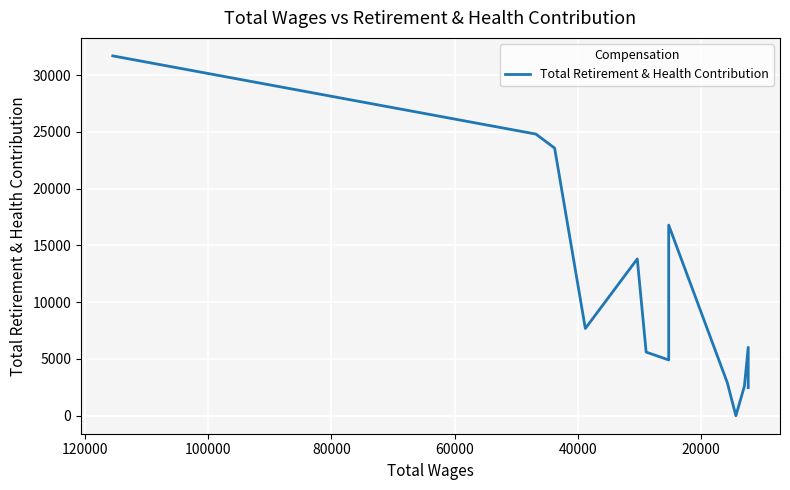

What is the difference between the maximum and minimum values?

31699